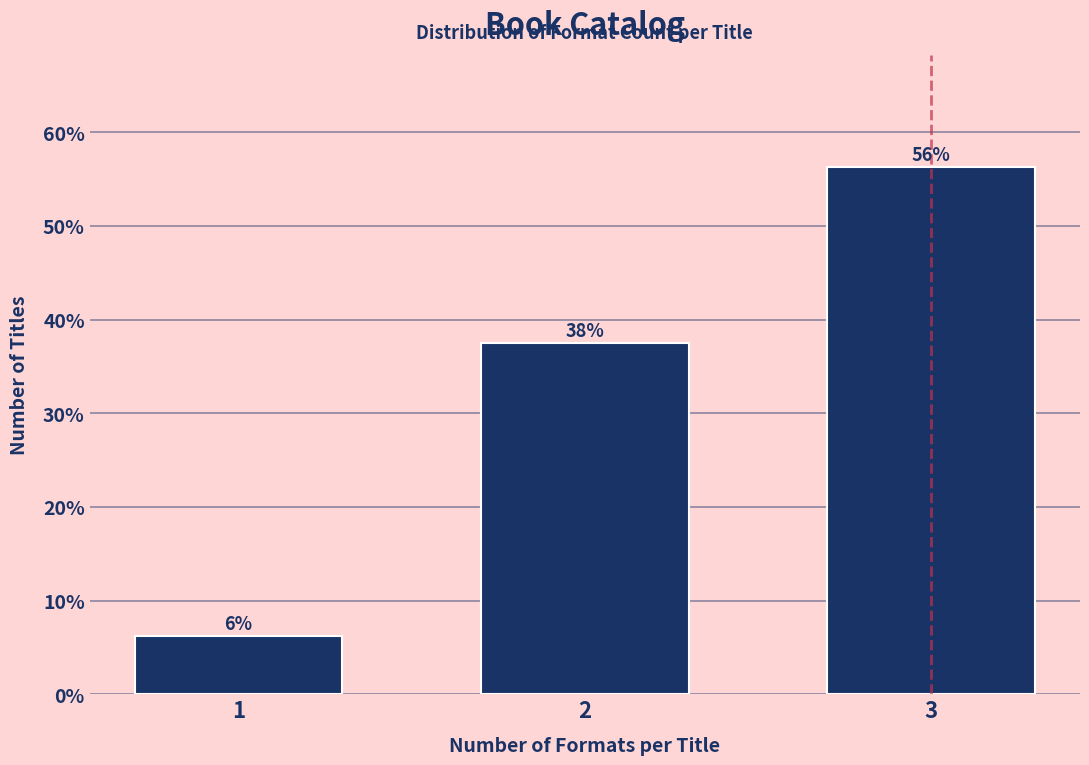

How many bars are there in total?

3